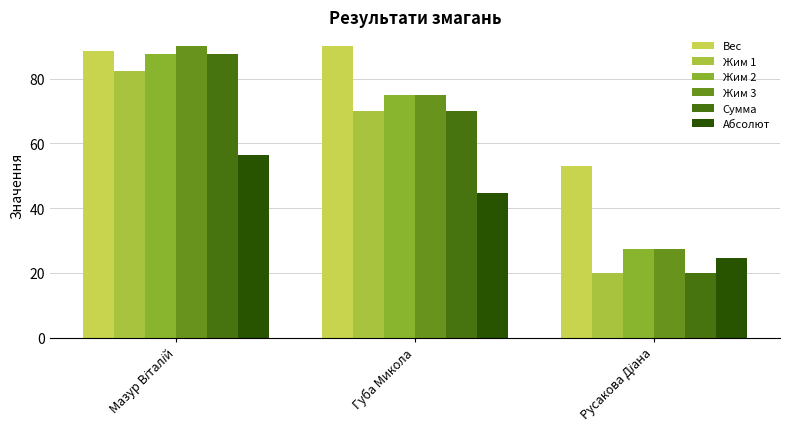

Reading left to right, list all the values displayed in this chart.

Вес: Мазур Віталій=88.5	Губа Микола=90.1	Русакова Діана=53.0
Жим 1: Мазур Віталій=82.5	Губа Микола=70.0	Русакова Діана=20.0
Жим 2: Мазур Віталій=87.5	Губа Микола=75.0	Русакова Діана=27.5
Жим 3: Мазур Віталій=90.0	Губа Микола=75.0	Русакова Діана=27.5
Сумма: Мазур Віталій=87.5	Губа Микола=70.0	Русакова Діана=20.0
Абсолют: Мазур Віталій=56.3	Губа Микола=44.7	Русакова Діана=24.6